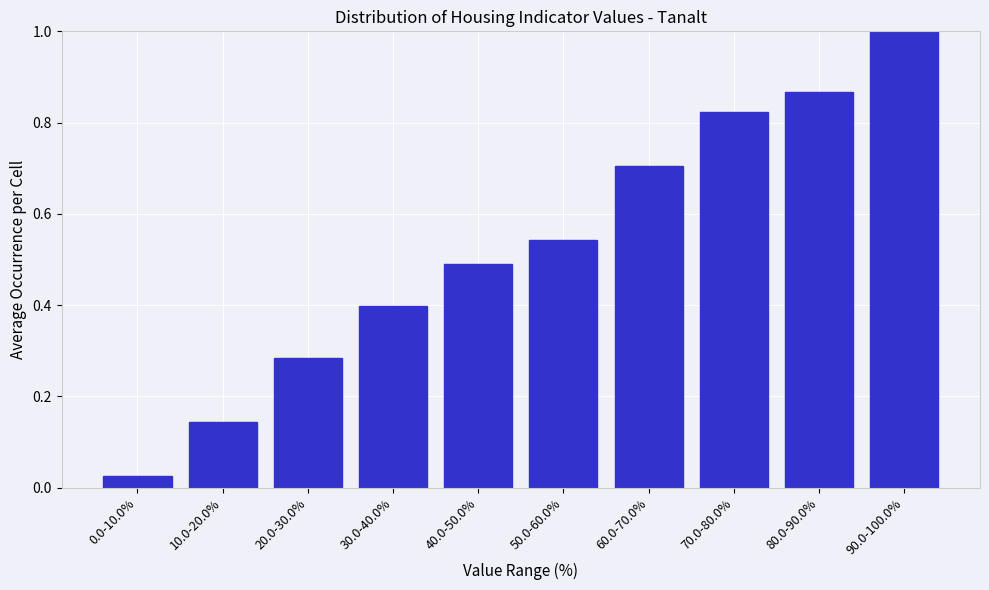

Which label corresponds to the largest value in the chart?

90.0-100.0%